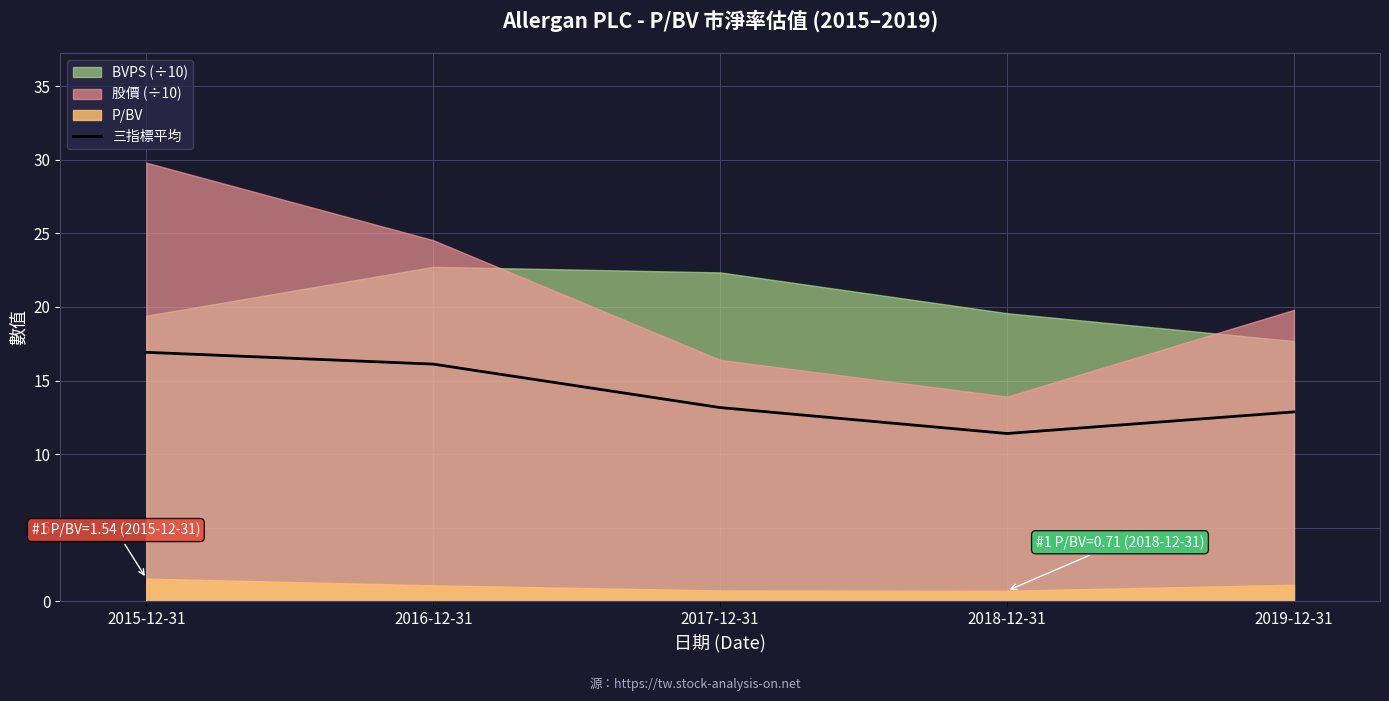

Where is the first local minimum?

2018-12-31